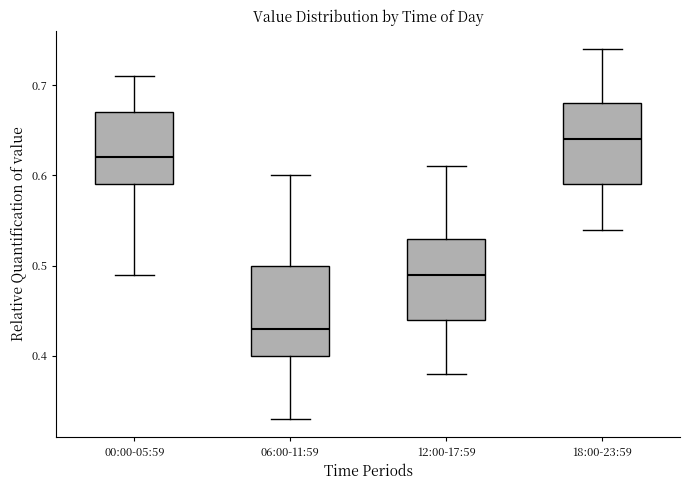

Where does the median line of the box for 00:00-05:59 sit on the y-axis? The values are not printed on the chart, so give them approximately, as read against the axis.

0.62